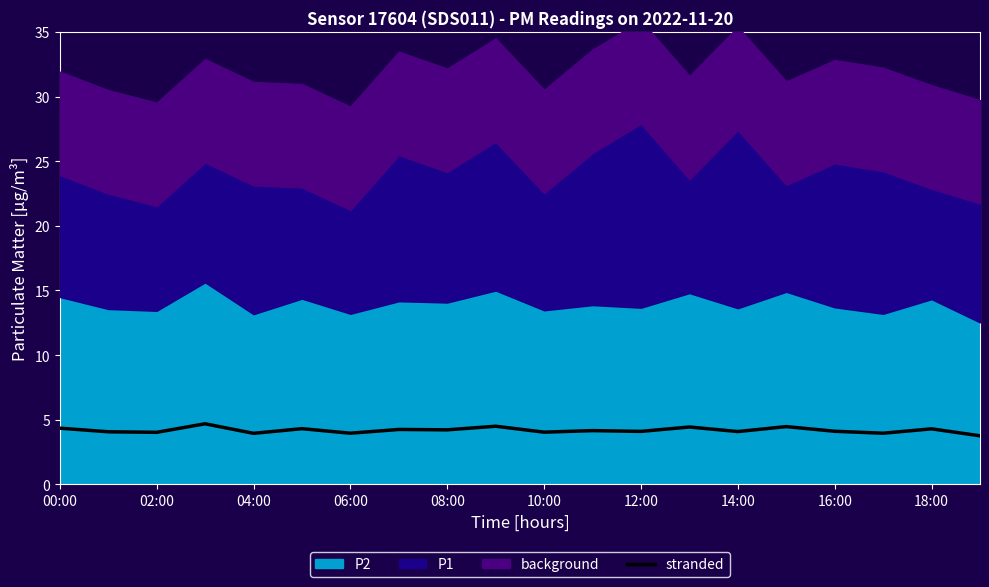

What is the highest value of the stranded series?

4.7